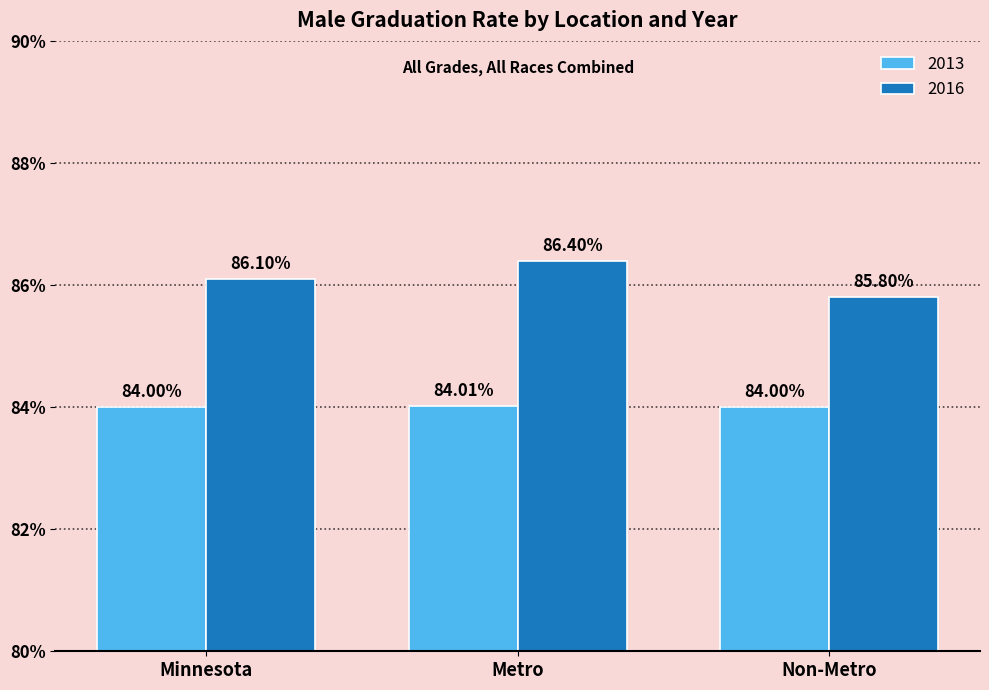

Are the bars grouped side by side (vs. stacked)?

Yes